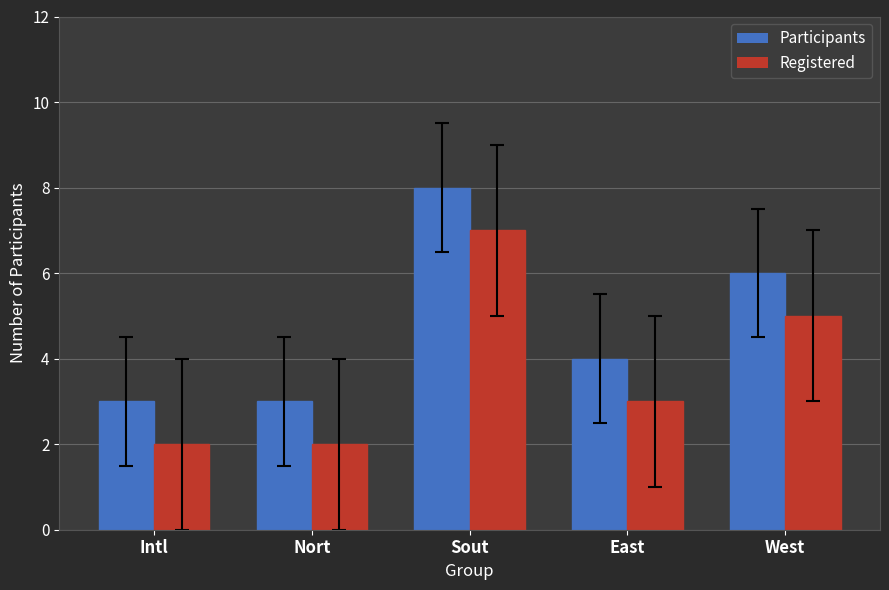

What is the approximate value of Registered at West?

5